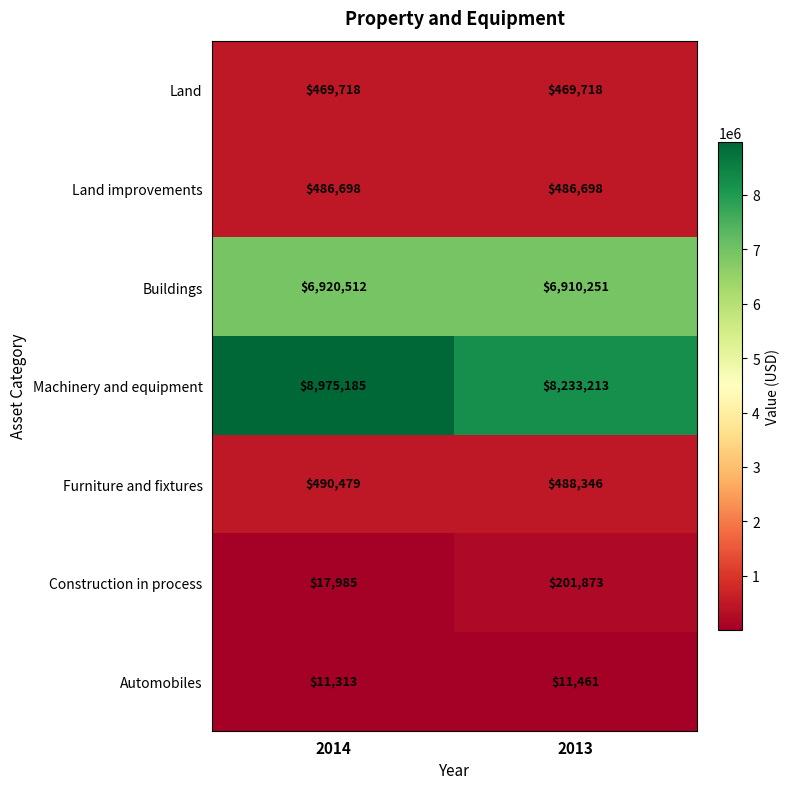

How many categories are shown in the chart?

2